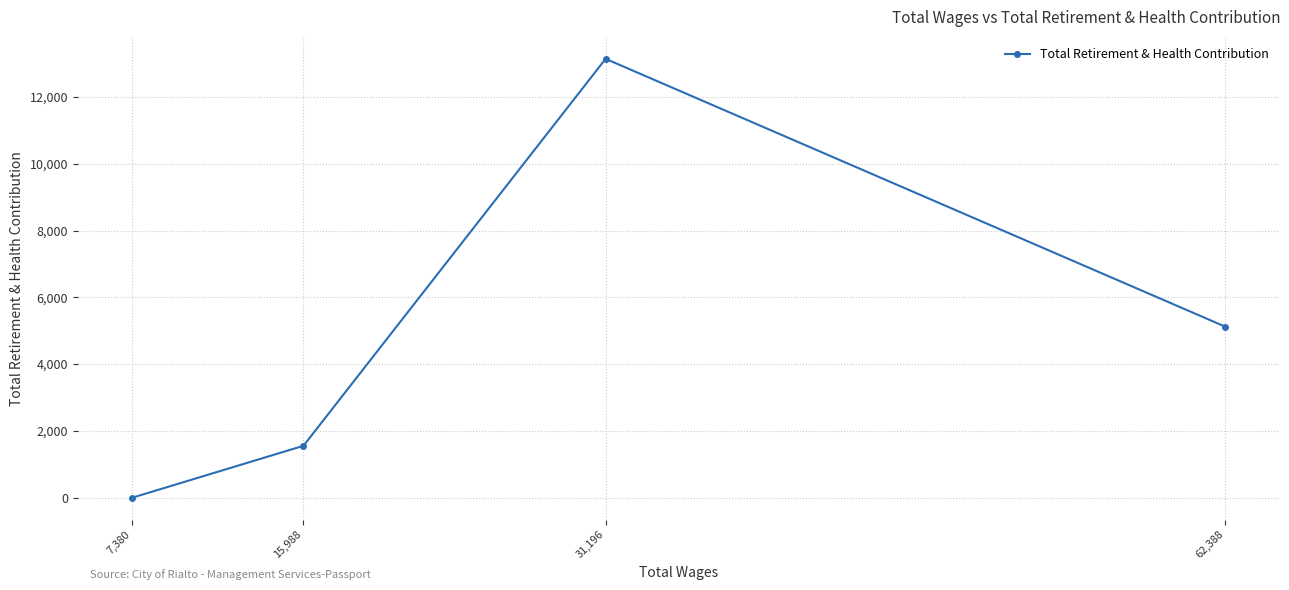

The value at 7,380 is 8348. True or false?

False